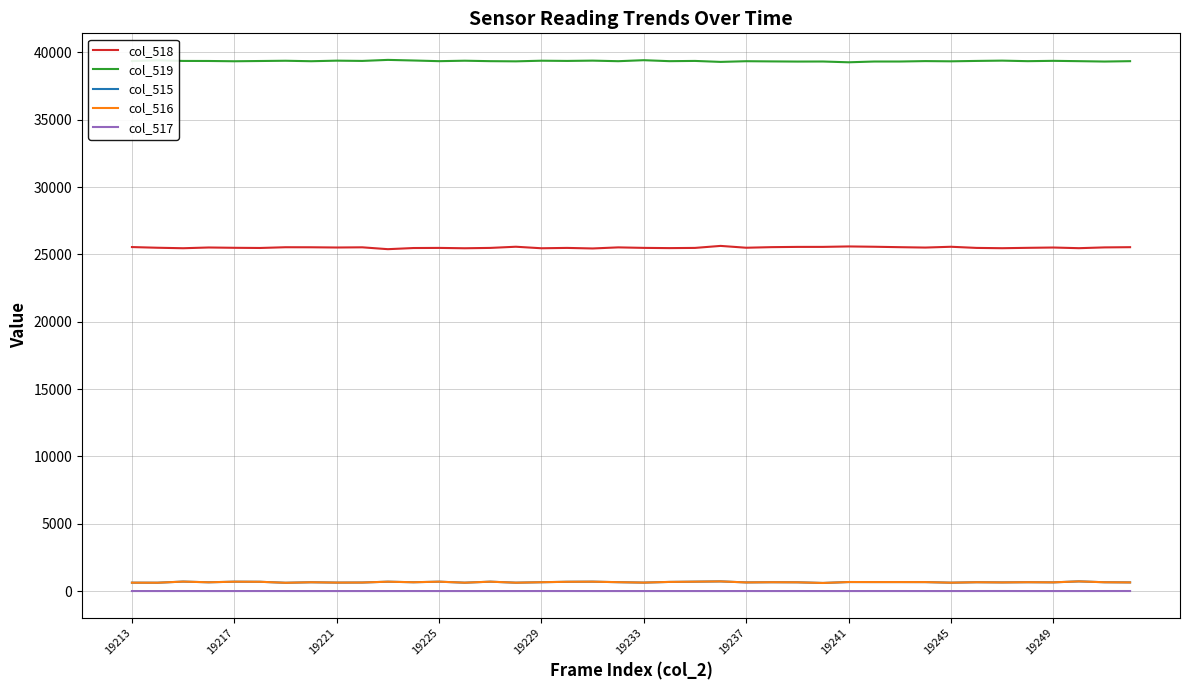

Which series has the largest total across all categories?

col_519